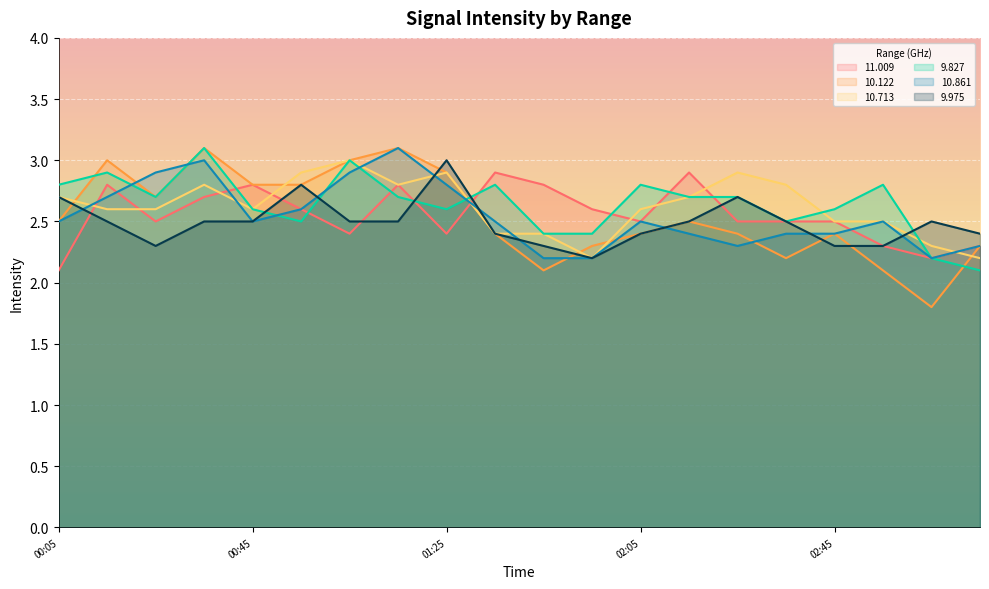

What value does the  10.122 series have at 1999/11/23 01:45?

2.1